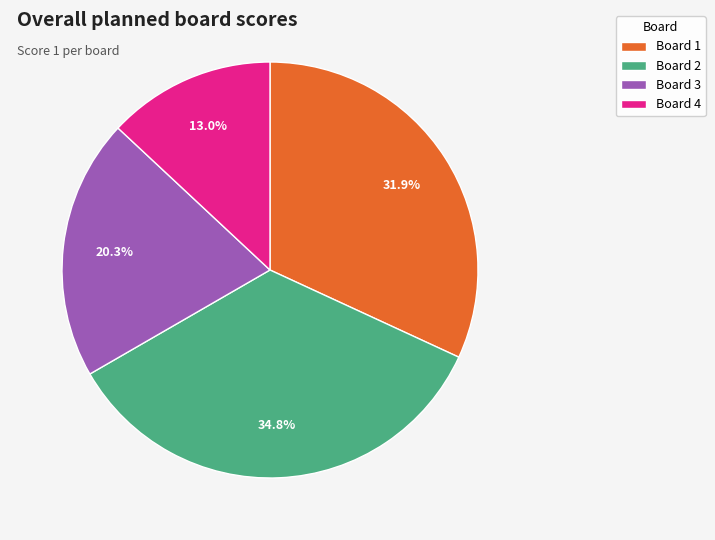

What percentage do Board 4 and Board 1 together represent?

44.9%